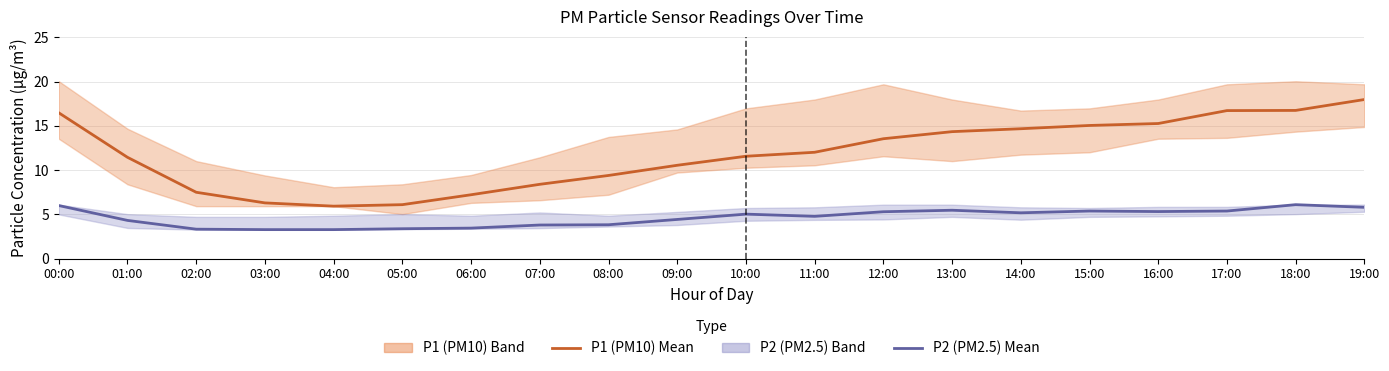

True or false: P1 (PM10) and P2 (PM2.5) cross at least once.

False